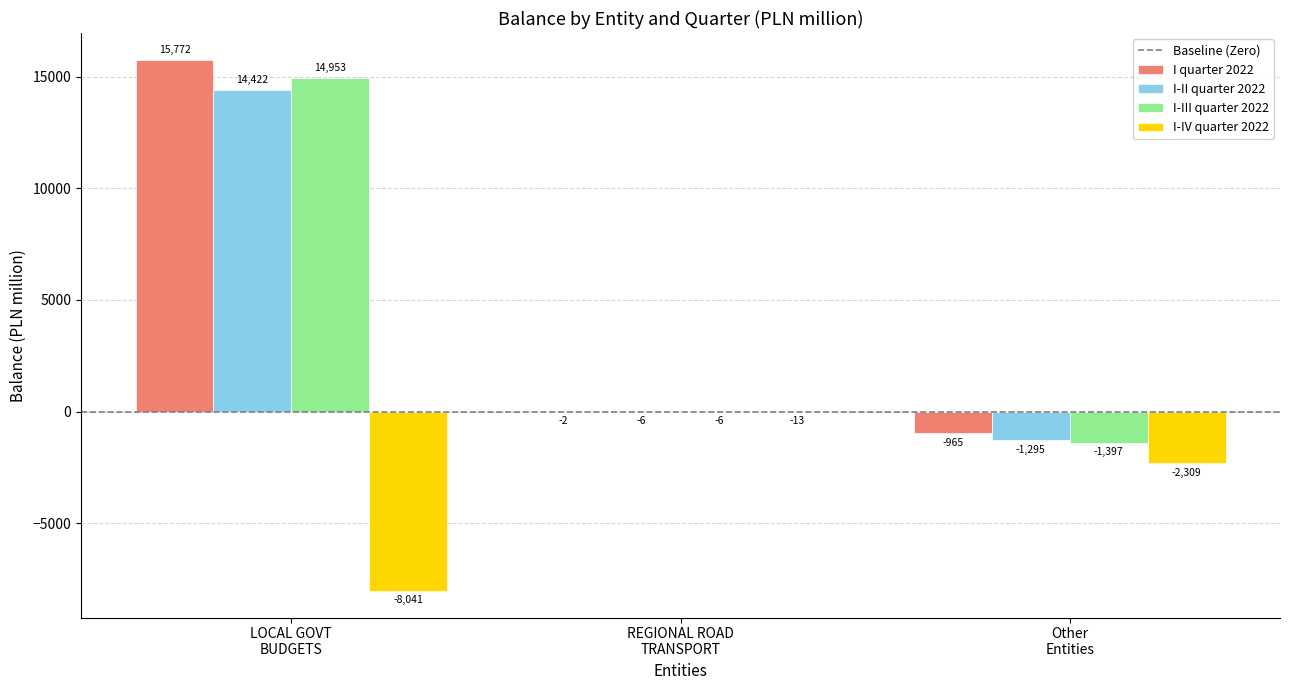

Which series has the largest total across all categories?

I quarter 2022